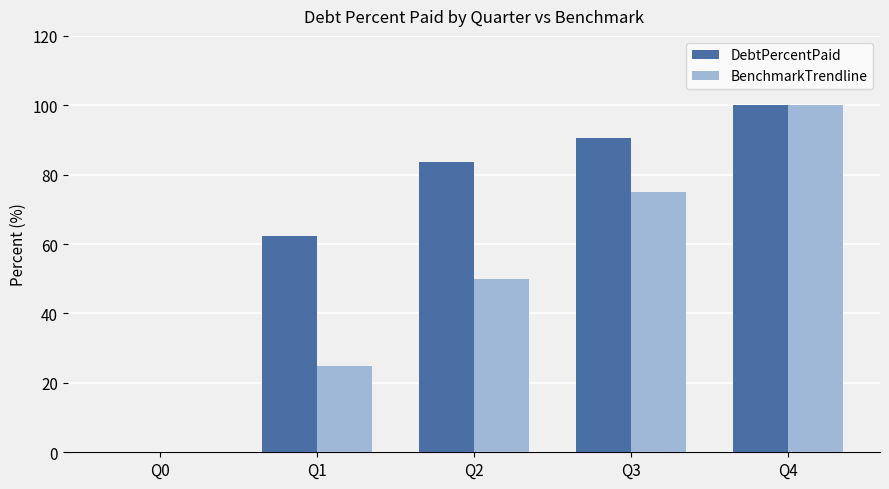

How many positive values does the DebtPercentPaid series have?

4